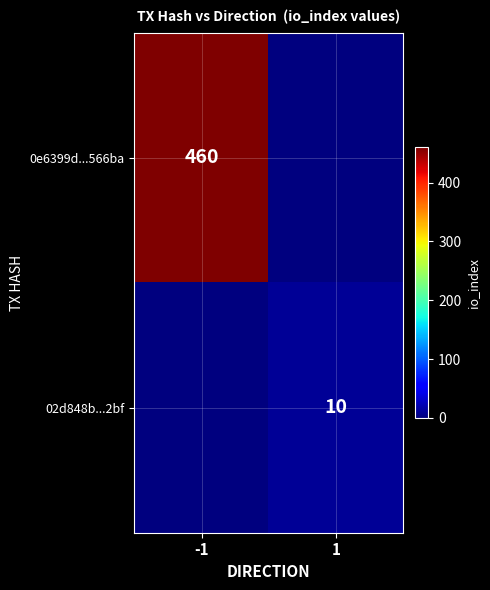

The value of 0e6399d...566ba at -1 is 460. True or false?

True